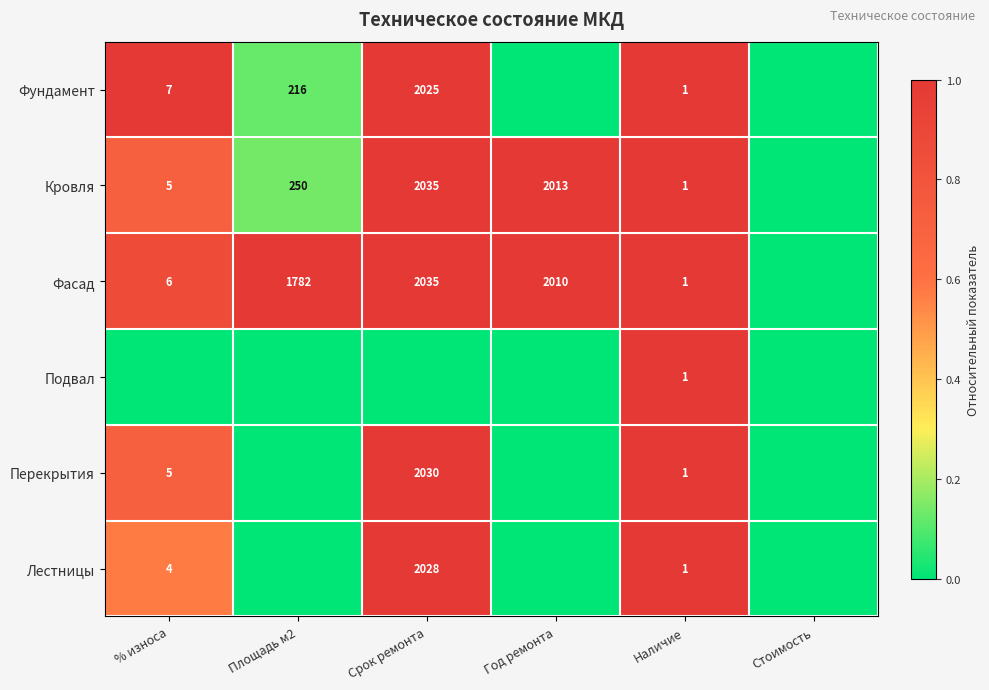

What is the sum of the Перекрытия values at Срок ремонта and % износа?

2035